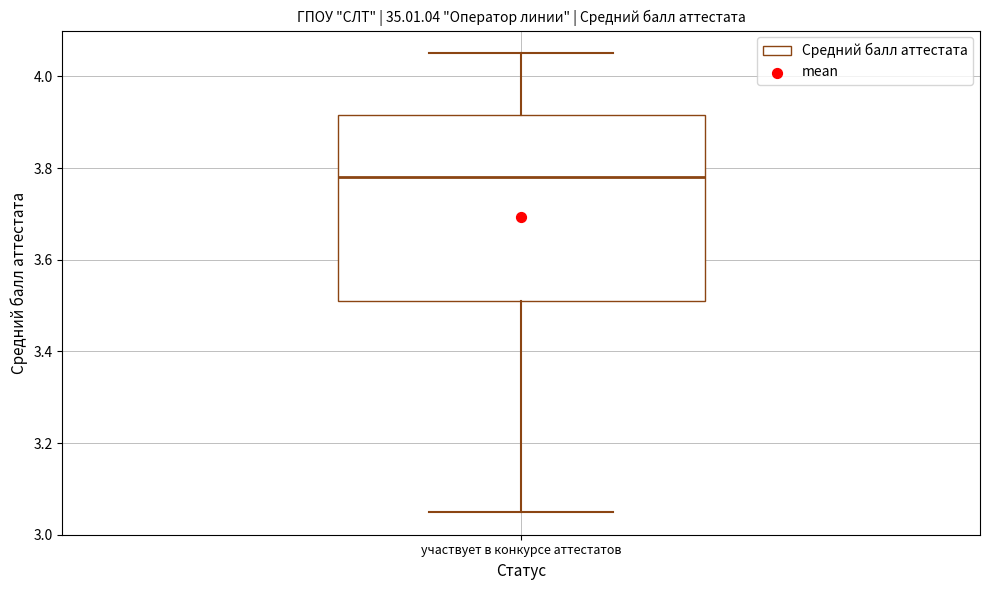

Transcribe this box plot: give where the median line is, the range the box spans, and where the two whiskers end, as read against the y-axis. The values are not printed on the chart, so give them approximately, as read against the axis.

median 3.78, box 3.52 to 3.92, whiskers 3.06 to 4.06